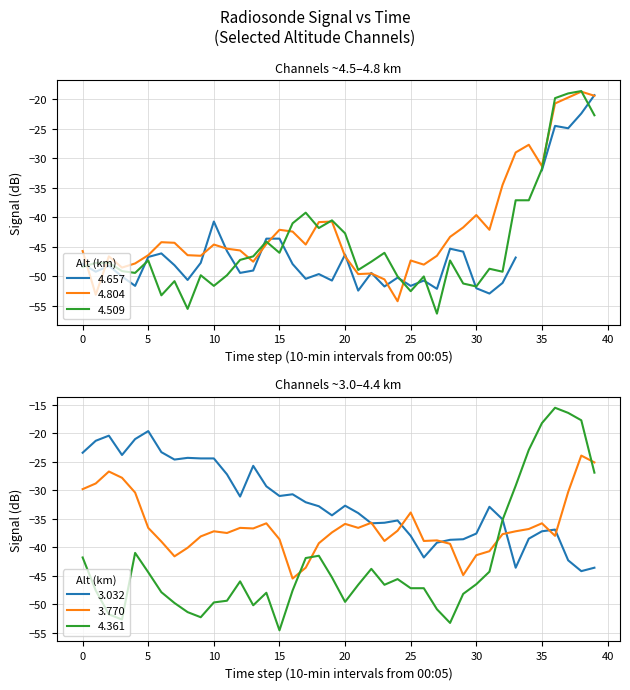

True or false: 4.509 has more than 0 interior local peaks.

True